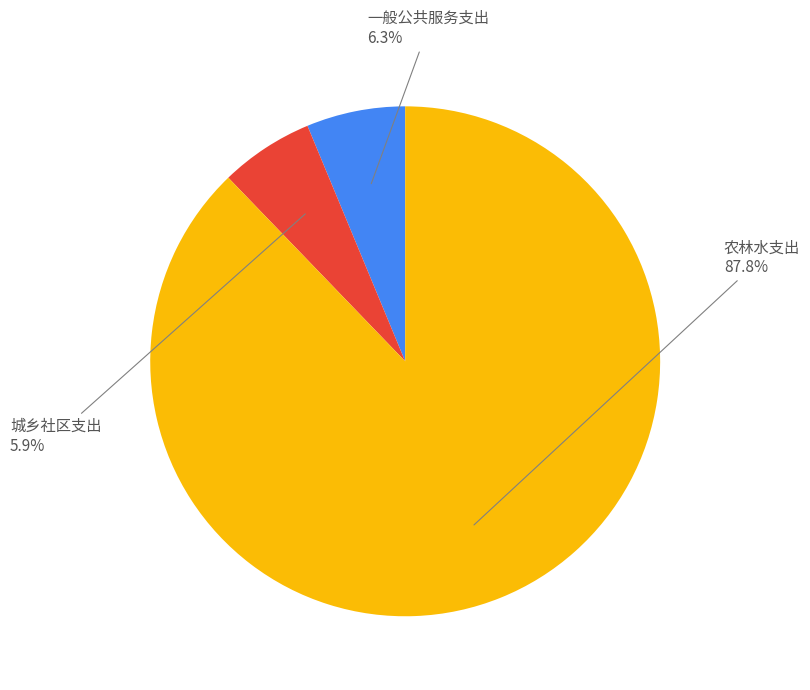

Is there any slice that represents more than half of the pie?

Yes